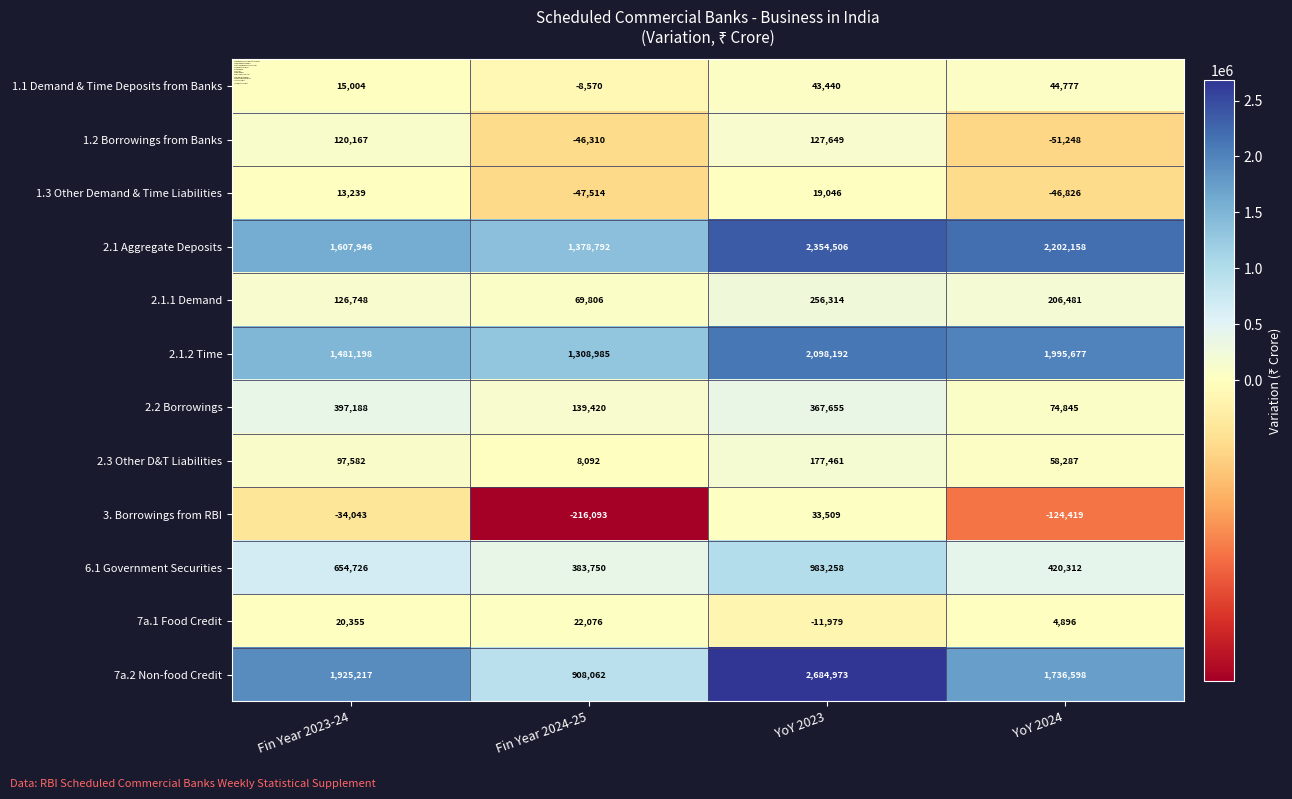

The 6.1 Government Securities series shows 654726 at Fin Year 2023-24. True or false?

True